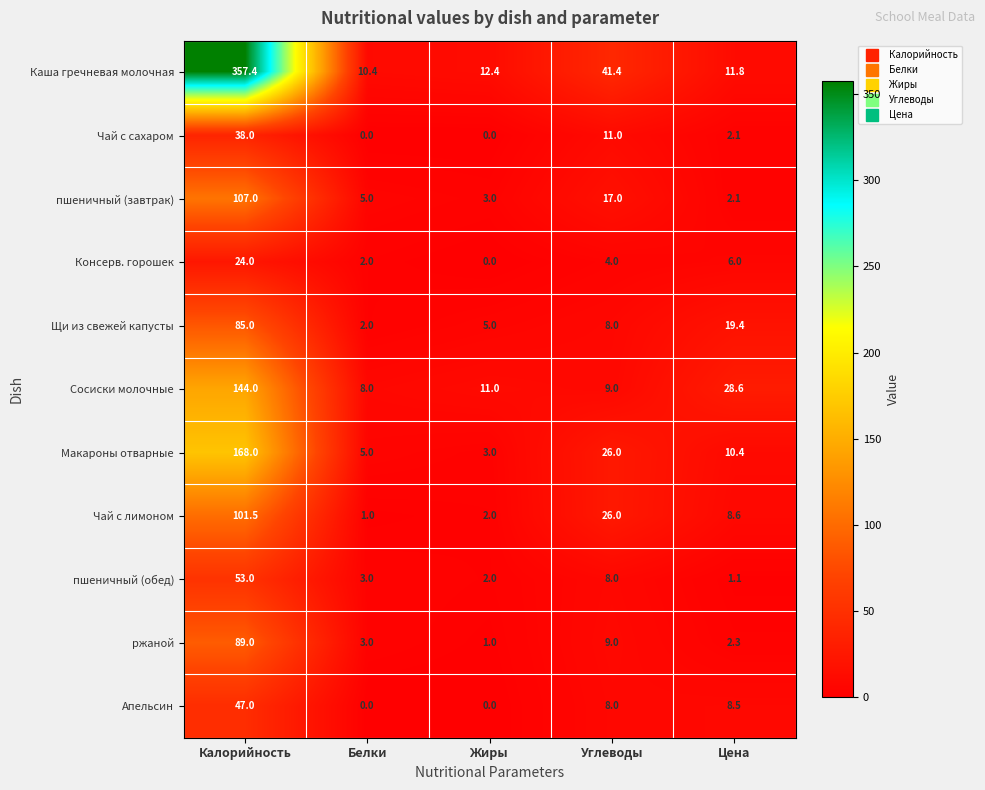

How many values in the Каша гречневая молочная series are below 12?

2